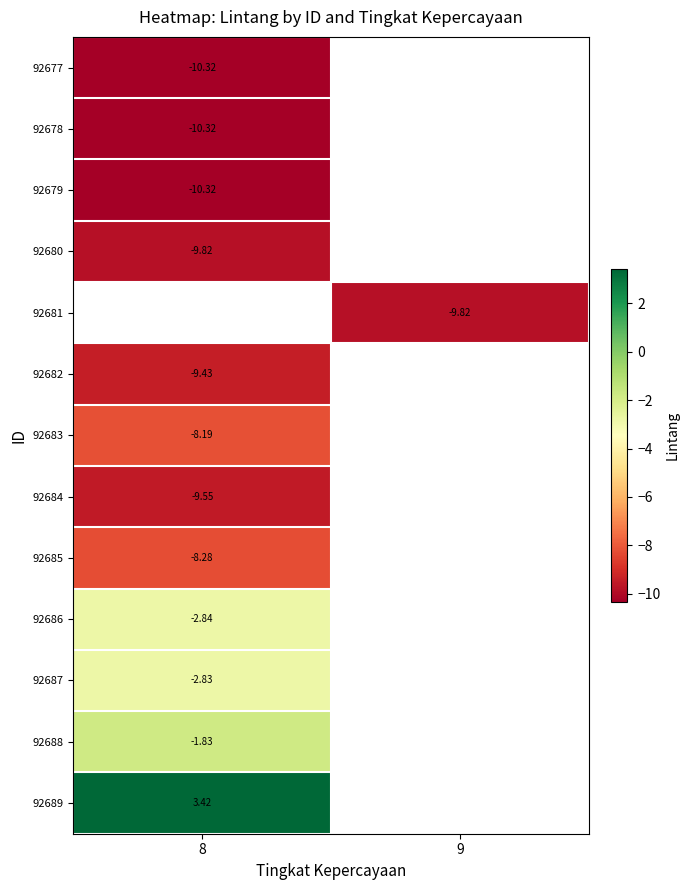

Is it true that 92682 equals -9.4 at 8?

True